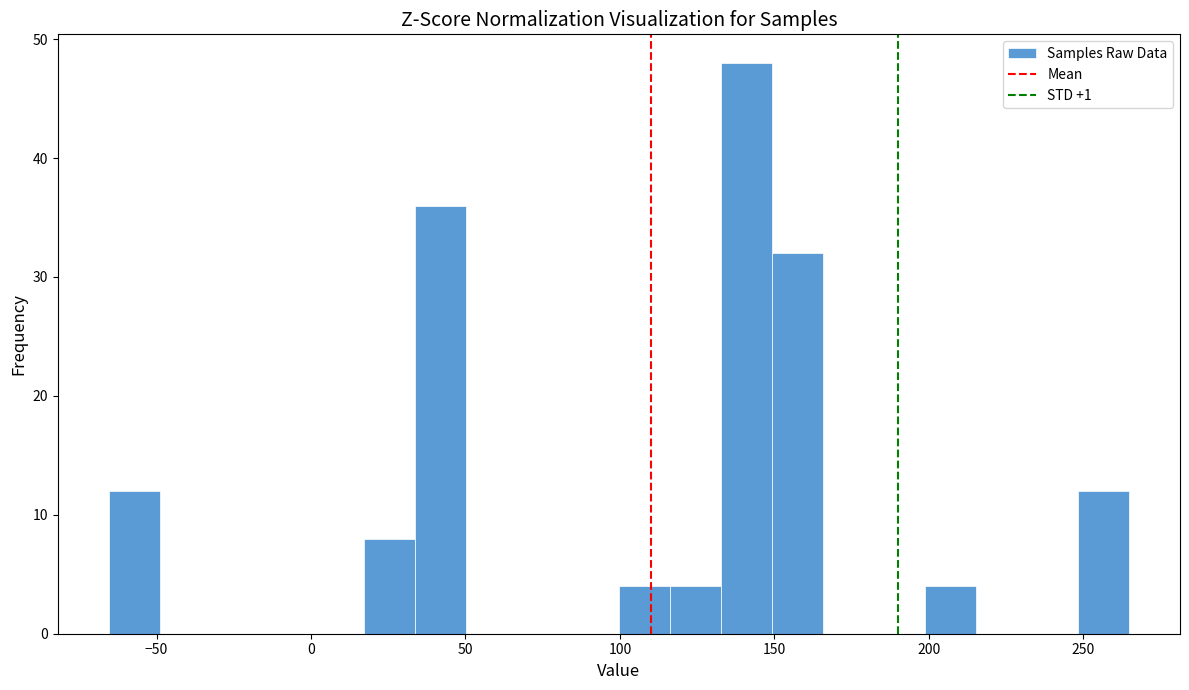

Read against the x-axis, roughly where is the centre of the tallest bar?

140